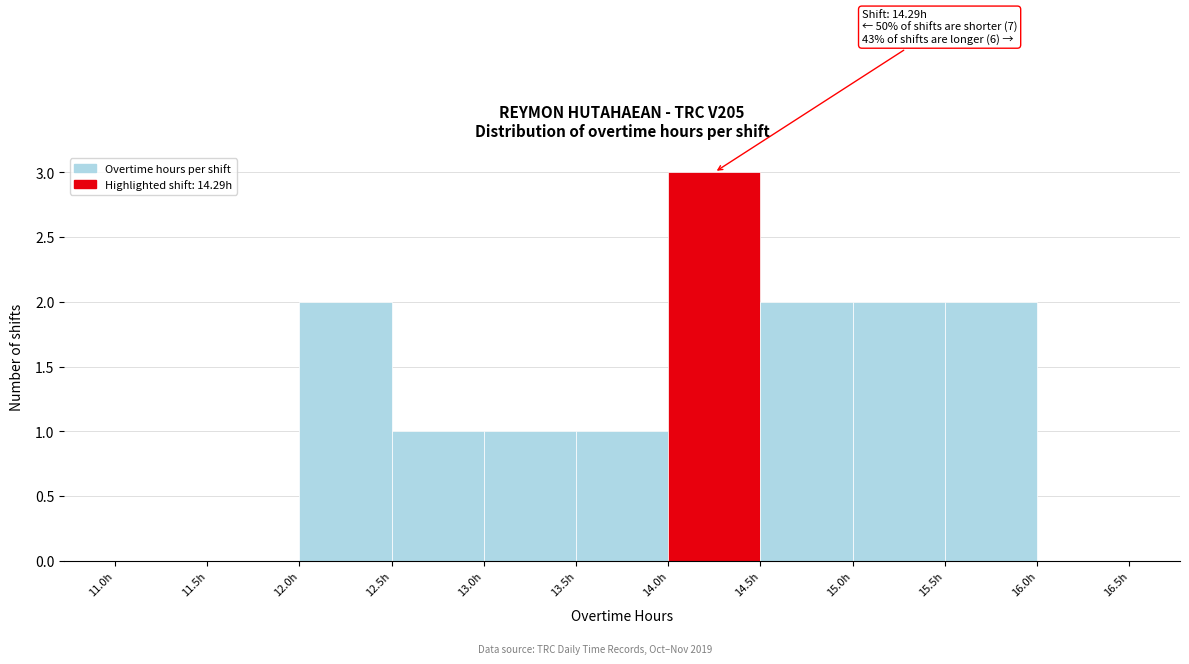

Which range on the x-axis has the tallest bar?

14.0 to 14.5